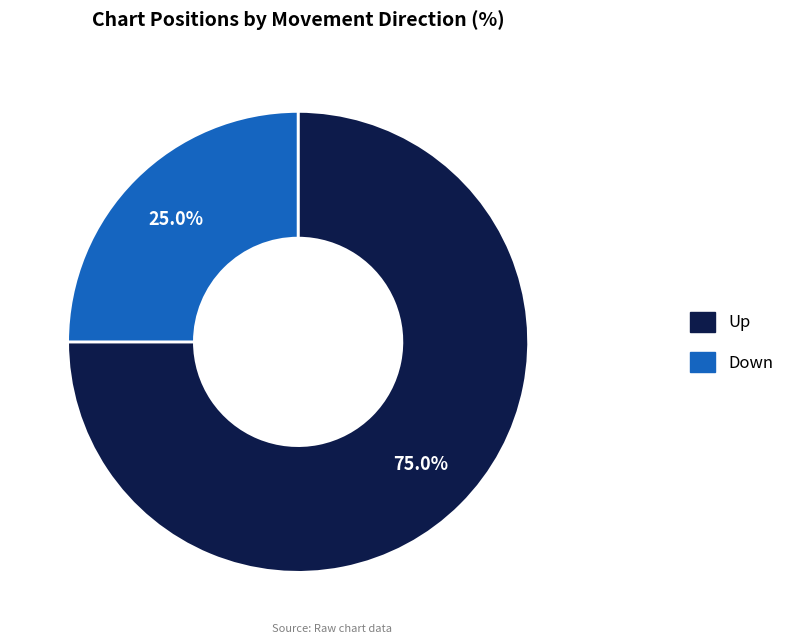

Is there a majority slice in this chart?

Yes